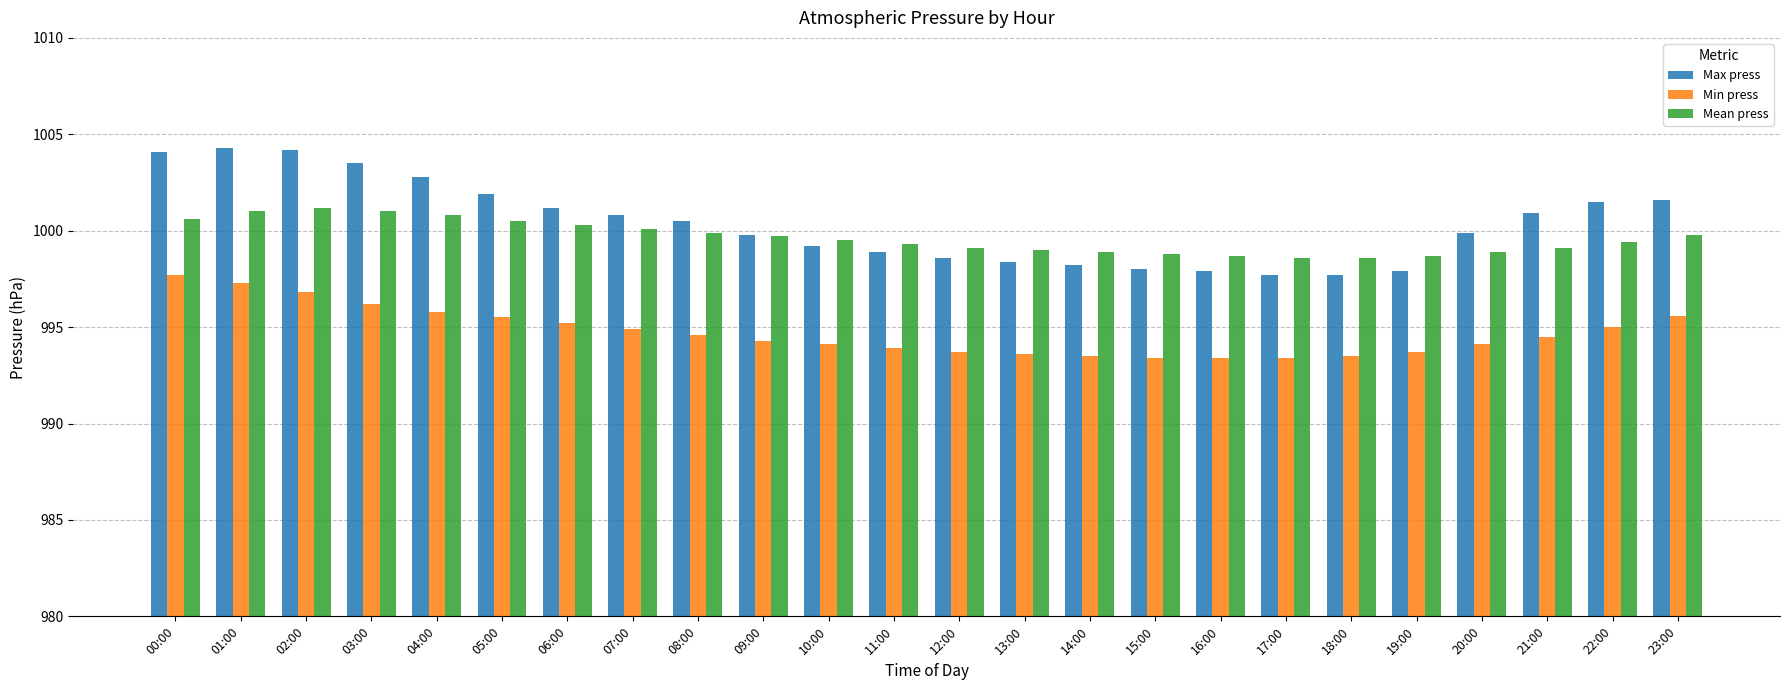

What is the maximum value for Max press?

1004.3